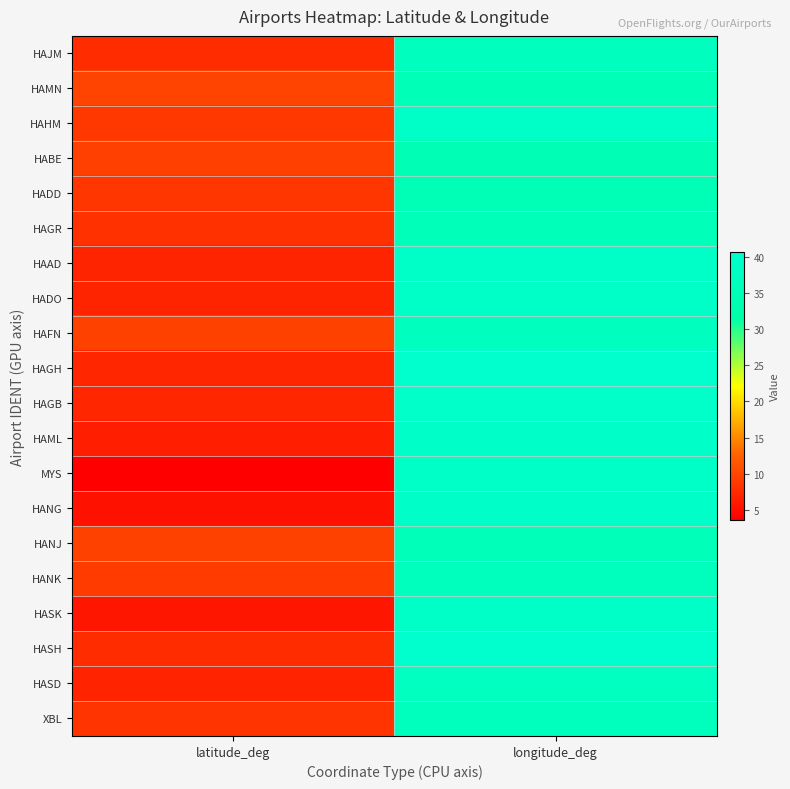

What is the difference between the highest and lowest values at latitude_deg?

6.2